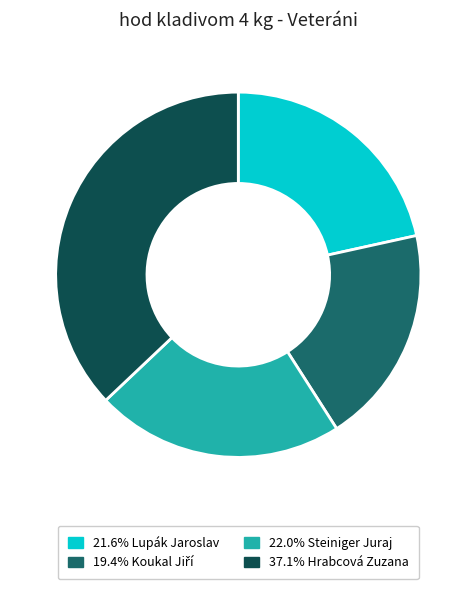

Does any single category account for the majority?

No